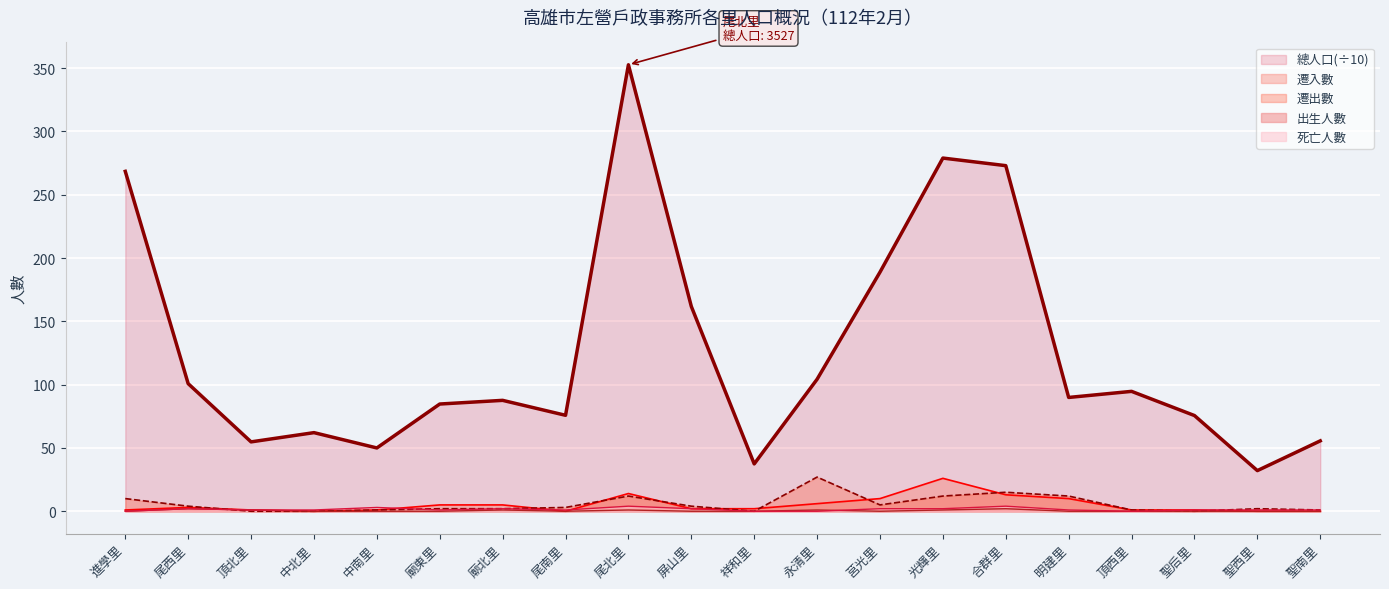

In 總人口, how many points are lower than both neighbors (excluding endpoints)?

6